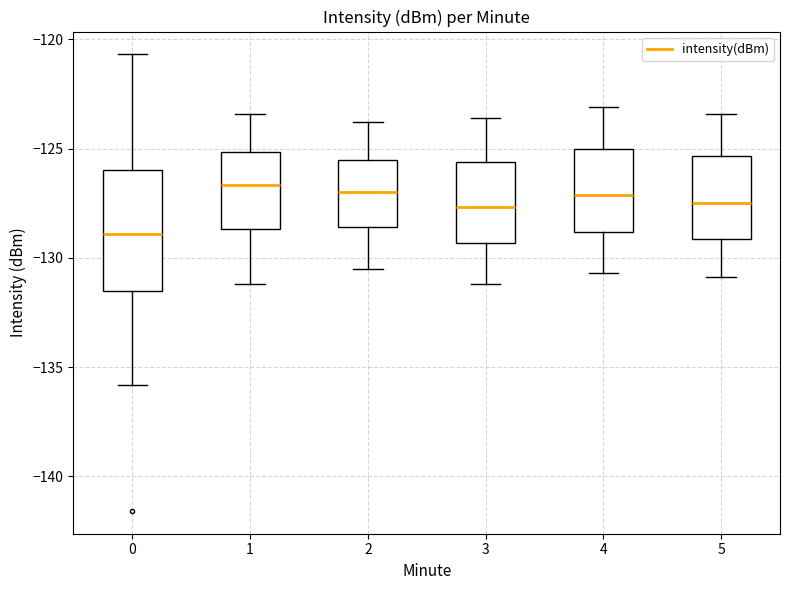

Reading left to right, read every box against the y-axis: the position of its median line, the range the box covers, and the ends of its whiskers. The values are not printed on the chart, so give them approximately, as read against the axis.

0: median -129.0, box -131.5 to -126.0, whiskers -136.0 to -120.5
1: median -126.5, box -128.5 to -125.0, whiskers -131.0 to -123.5
2: median -127.0, box -128.5 to -125.5, whiskers -130.5 to -124.0
3: median -127.5, box -129.5 to -125.5, whiskers -131.0 to -123.5
4: median -127.0, box -129.0 to -125.0, whiskers -130.5 to -123.0
5: median -127.5, box -129.0 to -125.5, whiskers -131.0 to -123.5